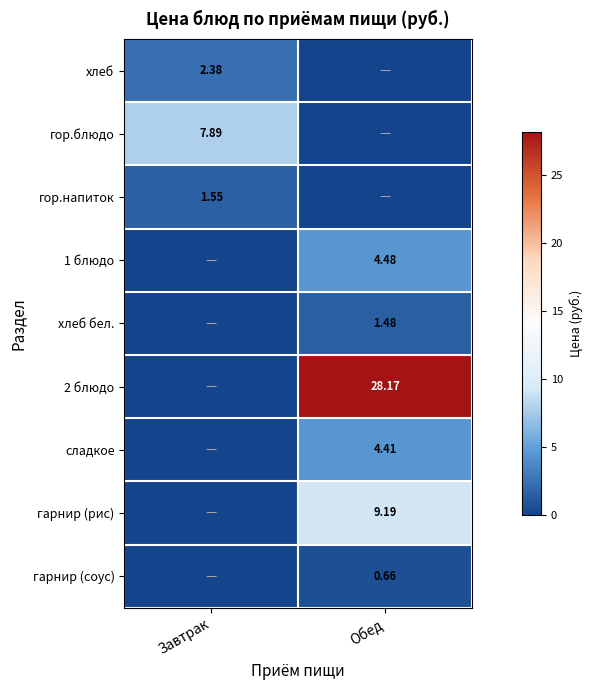

Which category has the lowest value in the хлеб series?

Обед